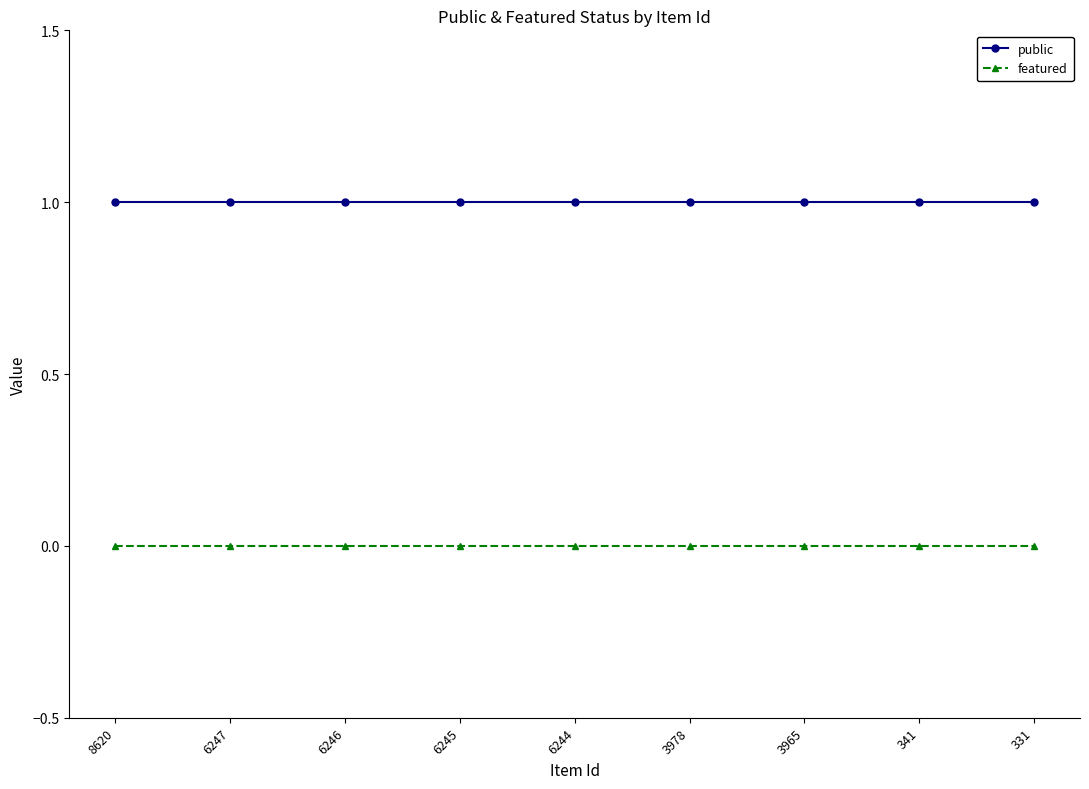

Is the value of public at 6244 greater than the value of featured at 6244?

Yes